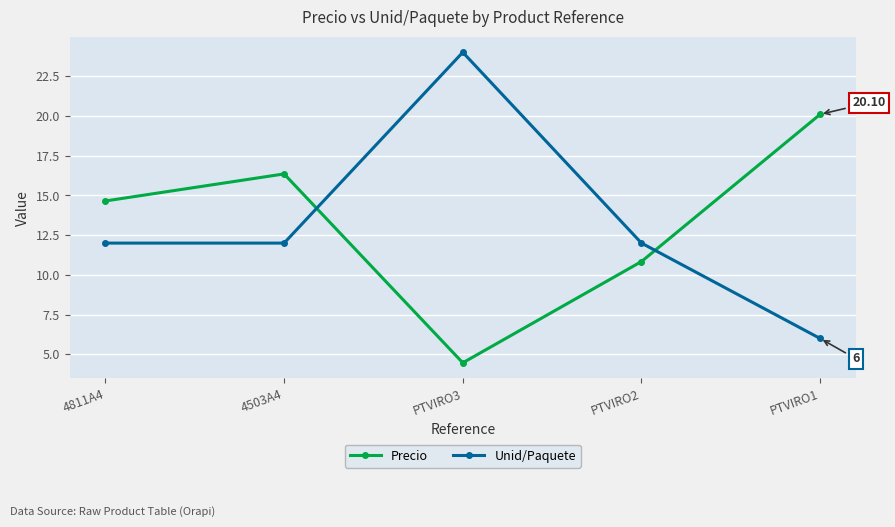

What is the total value across all series at PTVIRO1?

26.1